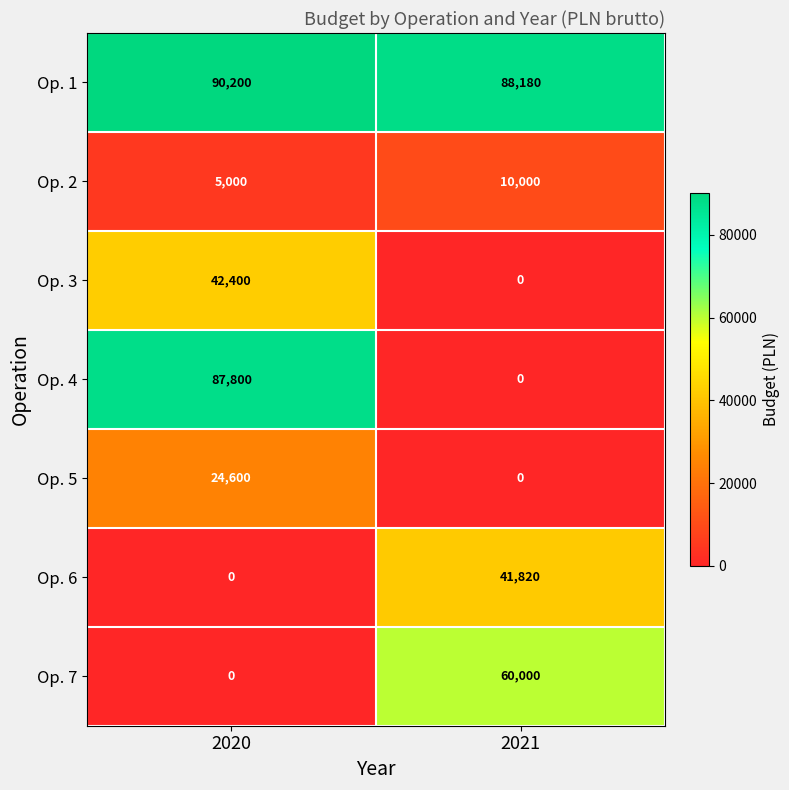

How many distinct data groups are displayed?

7